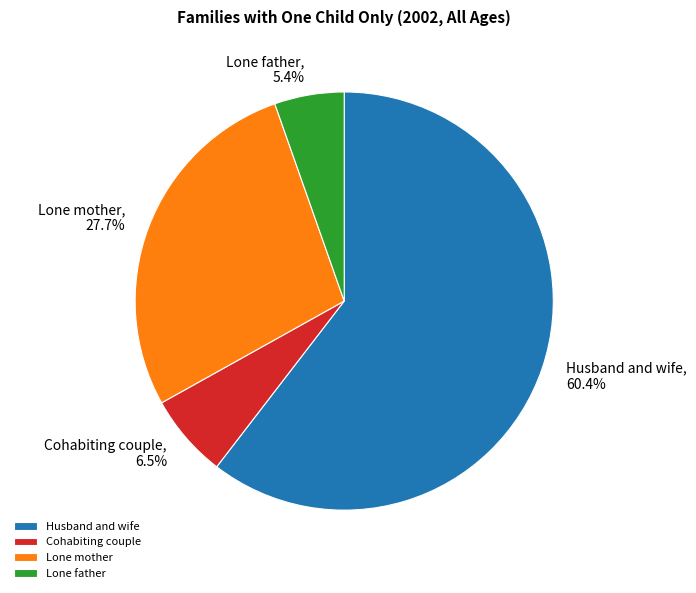

What is the majority slice?

Husband and wife